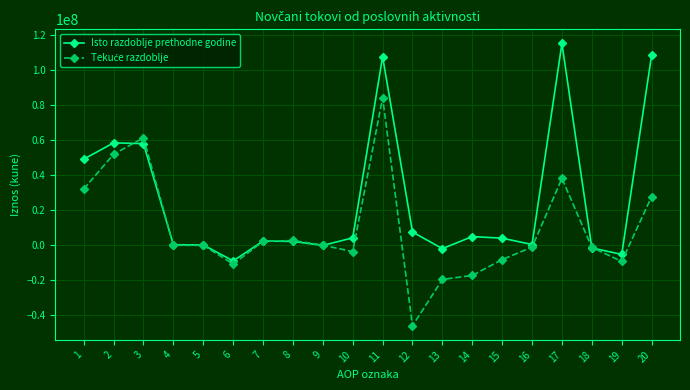

What is the greatest value displayed?

115250737